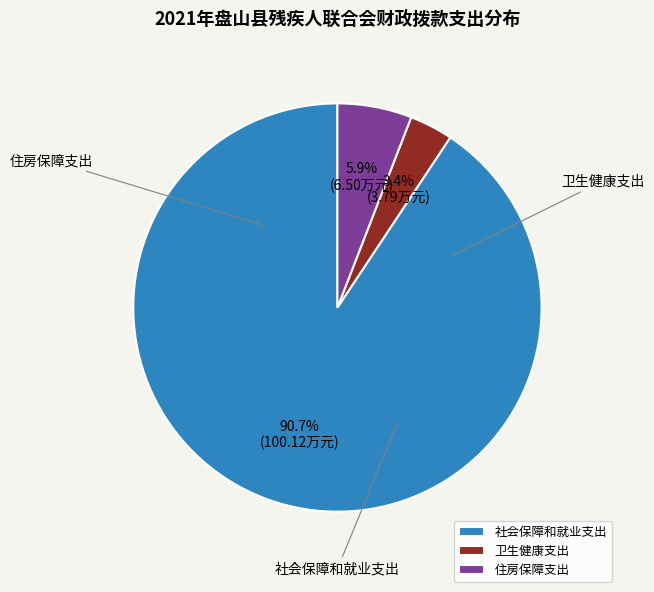

Between 卫生健康支出 and 社会保障和就业支出, which is larger?

社会保障和就业支出